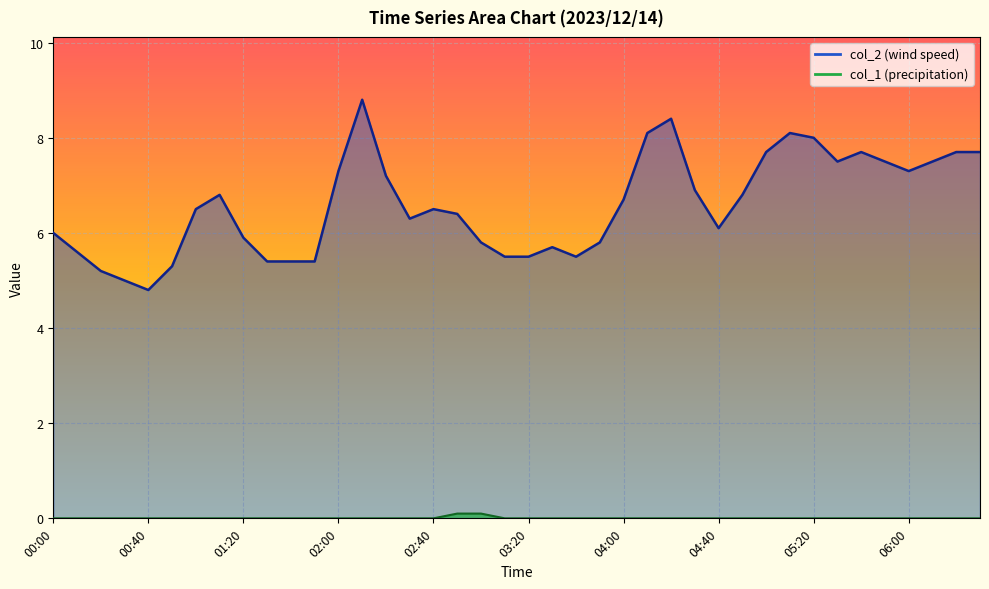

What is the sum of all col_2 values?

263.3